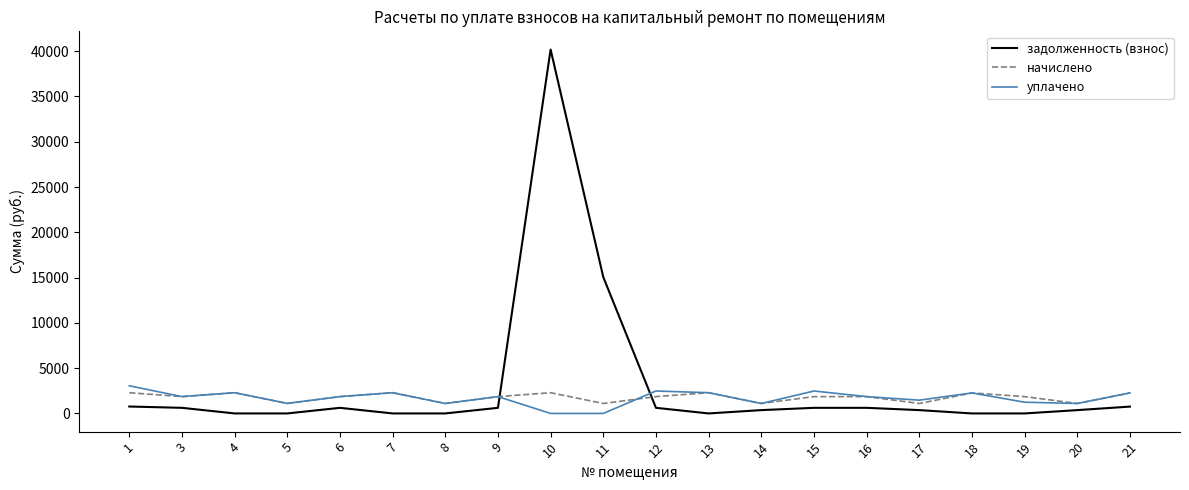

At which category is the sum across all series the highest?

10